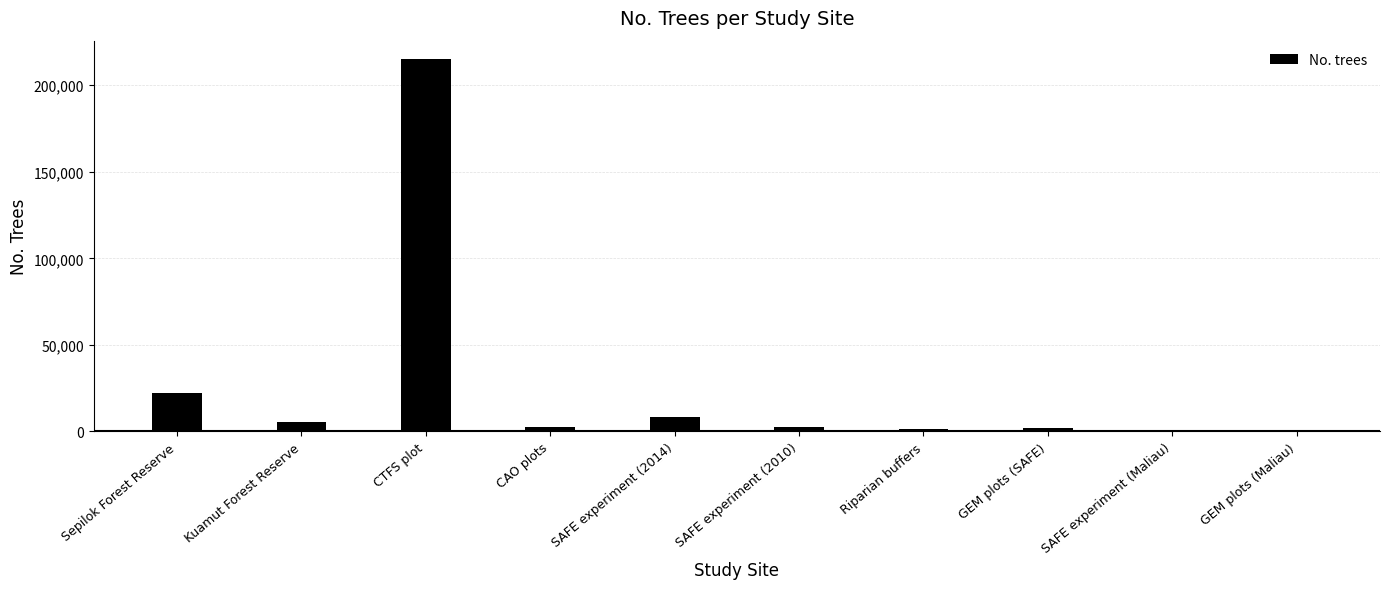

The chart shows a value of 905 at GEM plots (Maliau). True or false?

True